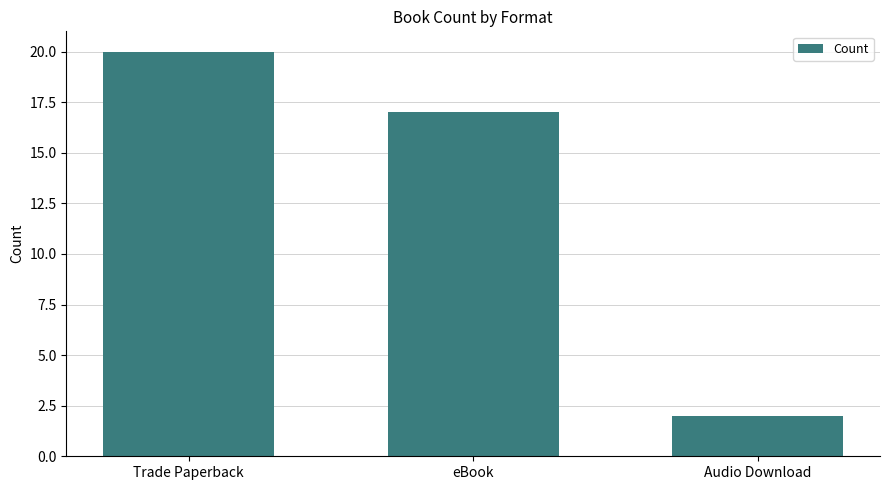

Reading right to left, extract all data points from this chart.

2	17	20